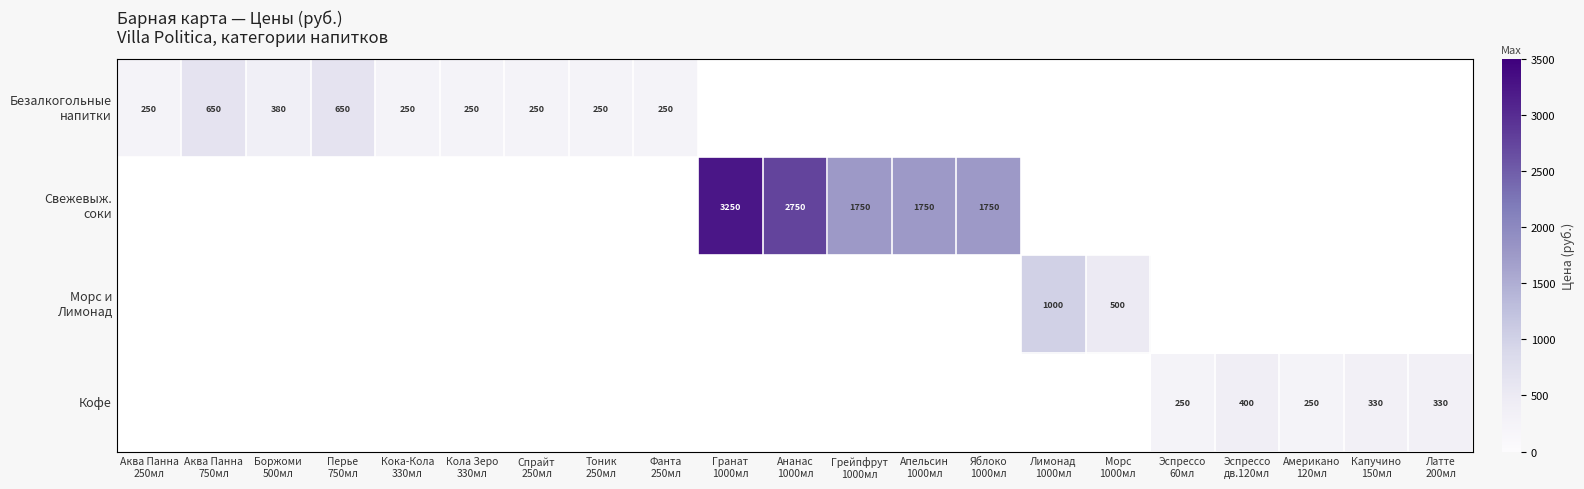

What is the difference between the highest and lowest values at Яблоко
1000мл?

1750